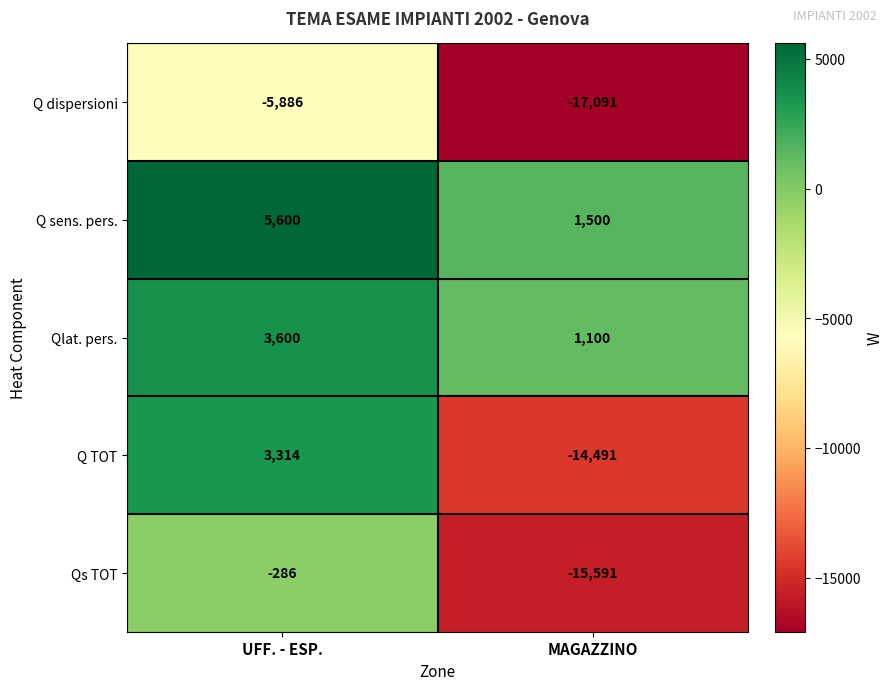

Which series has the widest spread of values?

Q TOT